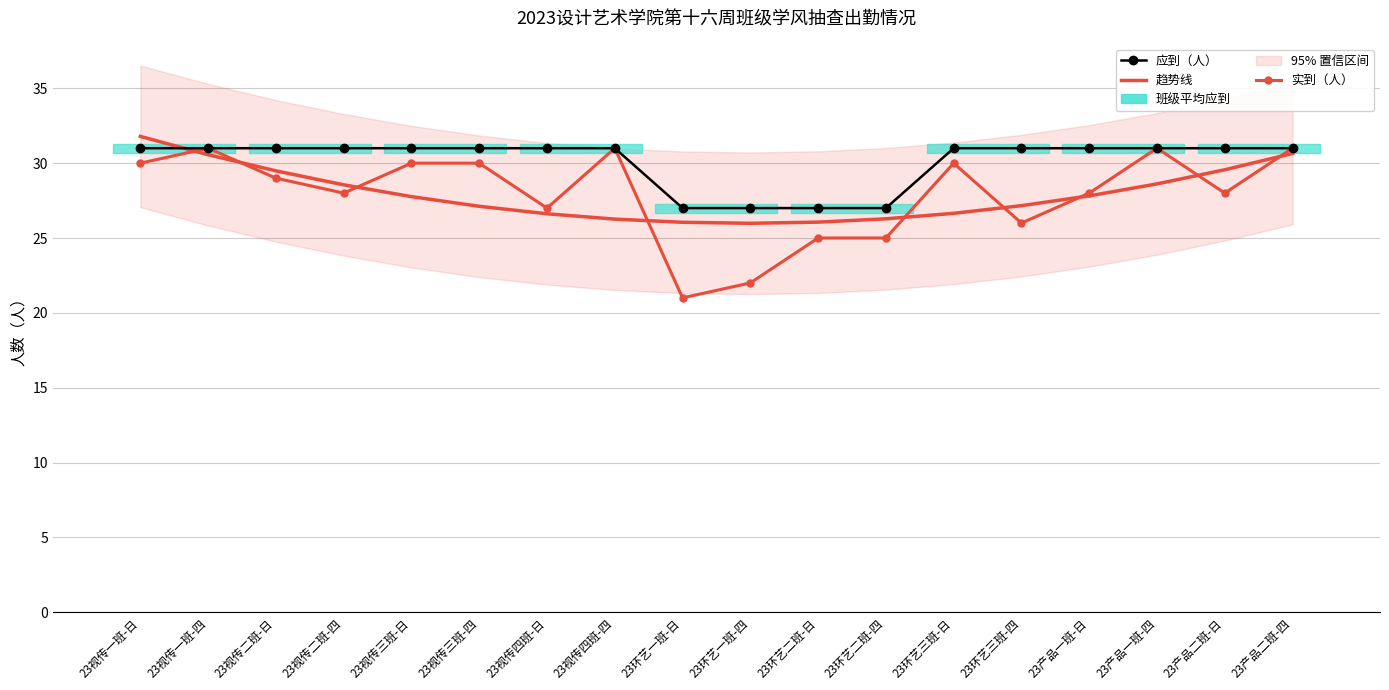

Where is 应到（人） nearest to the value 29?

23视传一班-日